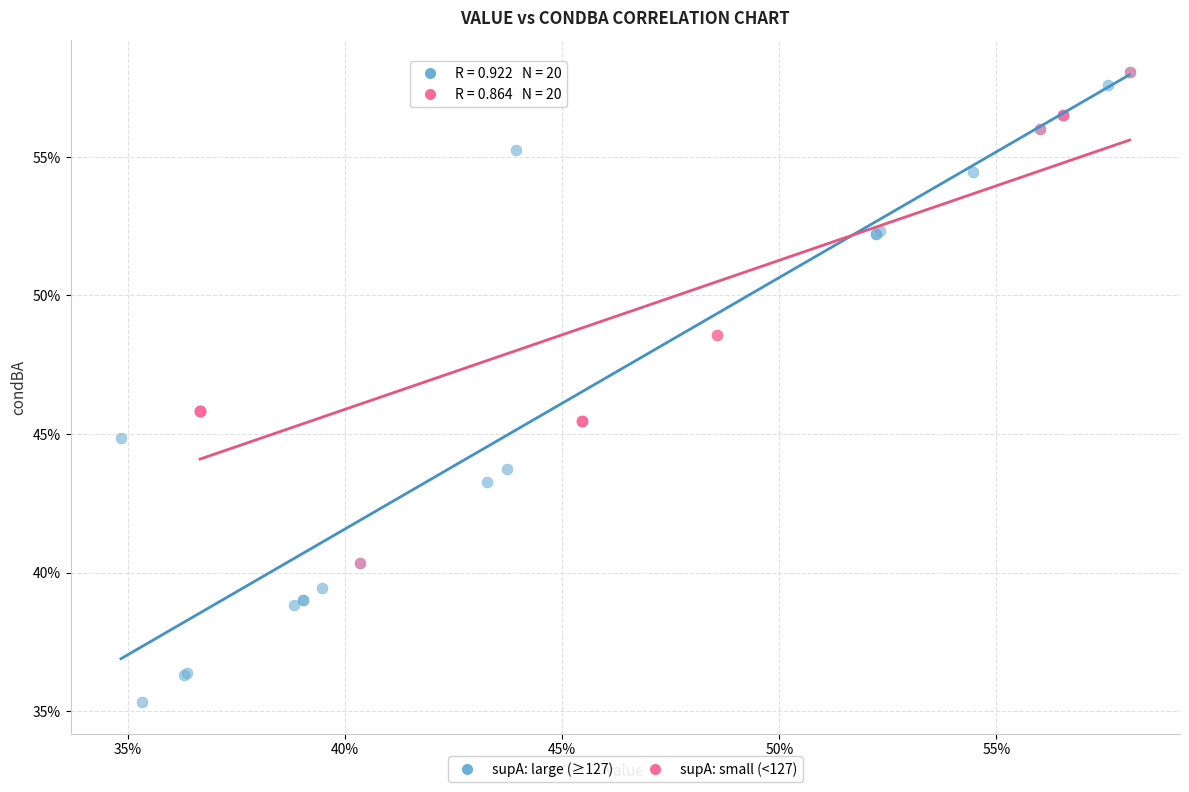

Which series has the widest spread of Y values?

supA: large (≥127)